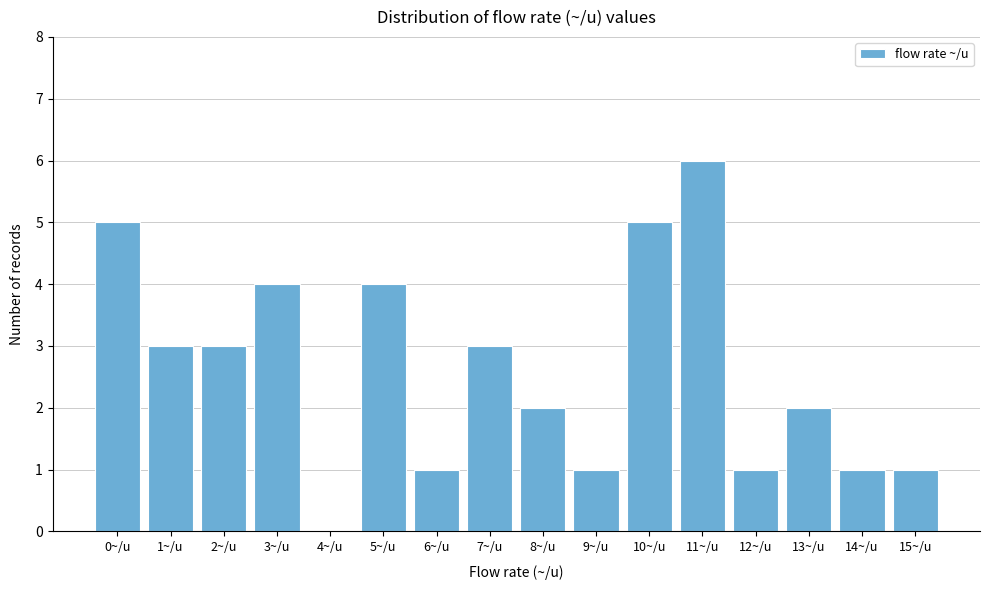

Reading left to right, transcribe all the data shown in this chart.

0~/u=5	1~/u=3	2~/u=3	3~/u=4	4~/u=0	5~/u=4	6~/u=1	7~/u=3	8~/u=2	9~/u=1	10~/u=5	11~/u=6	12~/u=1	13~/u=2	14~/u=1	15~/u=1